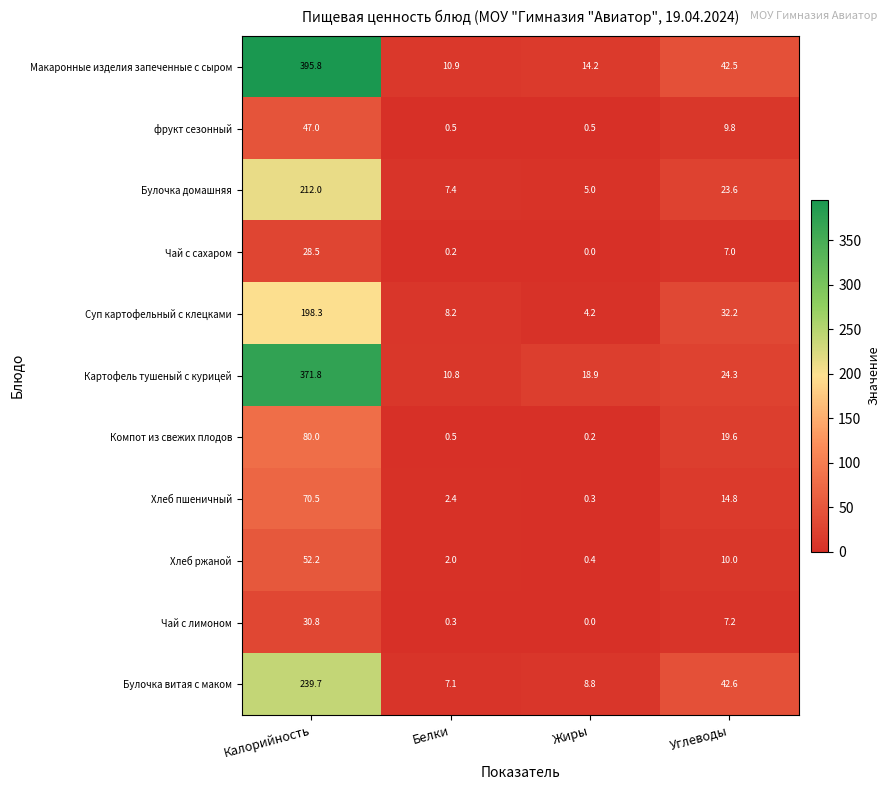

Which series has the widest spread of values?

Макаронные изделия запеченные с сыром